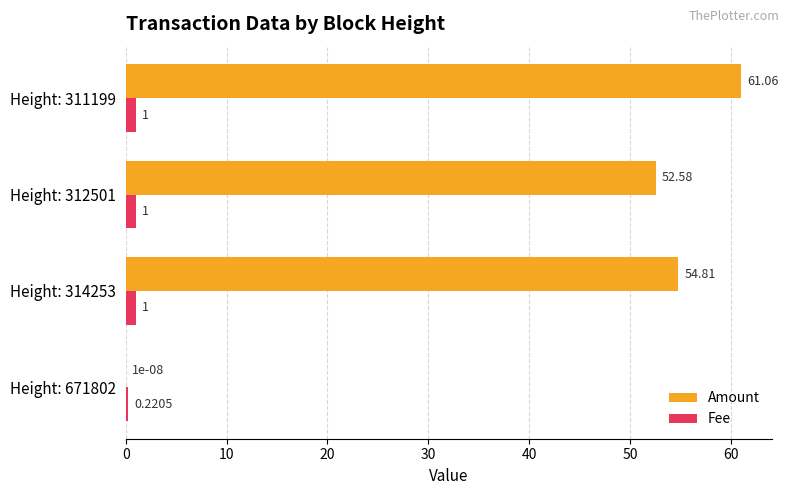

What is the greatest value displayed?

61.1